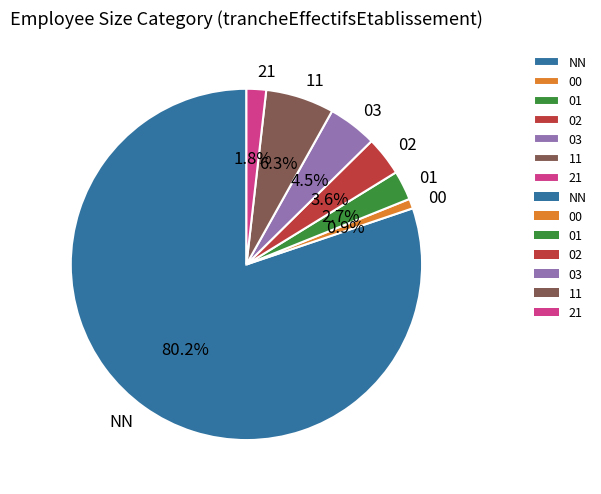

Does any single category account for the majority?

Yes